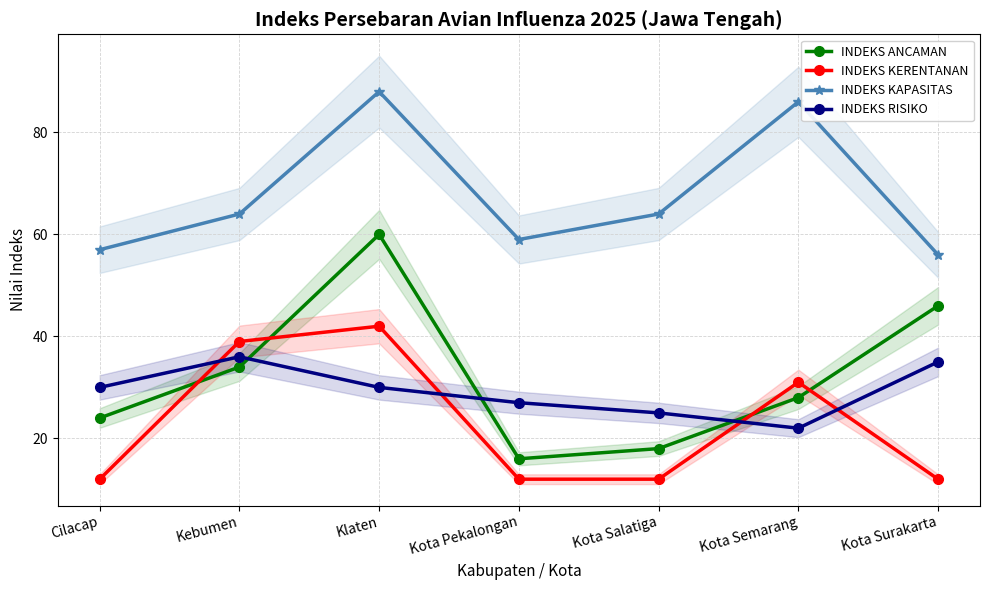

Does the chart have visible grid lines?

Yes